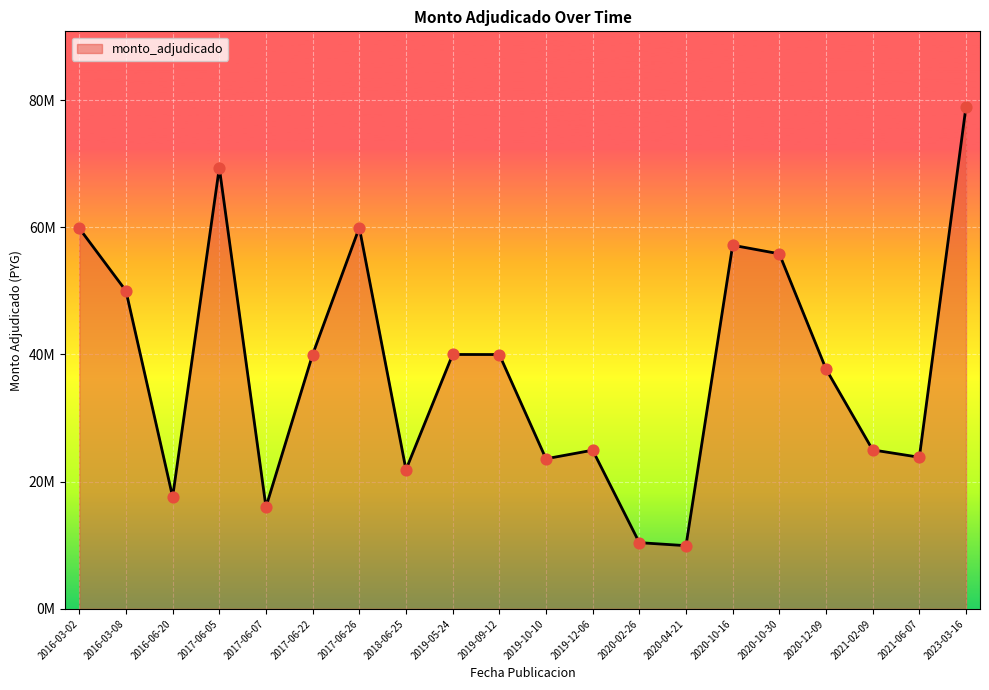

What is the change in value from 2019-05-24 to 2021-06-07?

-16163302